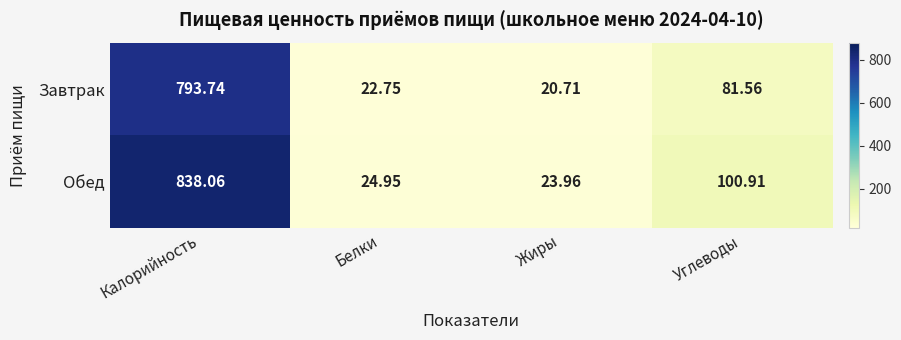

List the series in order of their overall mean, highest first.

Обед, Завтрак